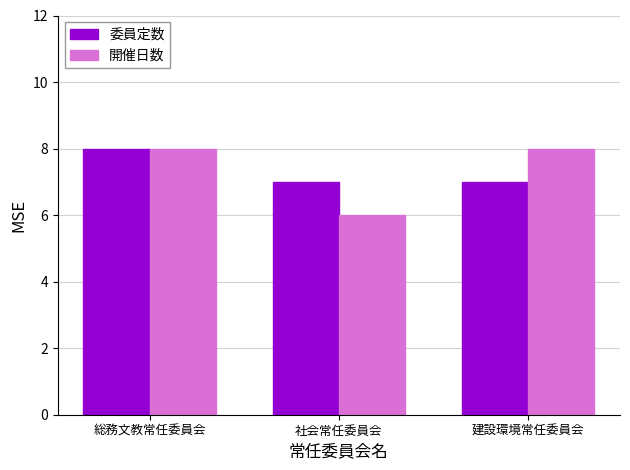

What is the label of the 1st bar from the right?

建設環境常任委員会